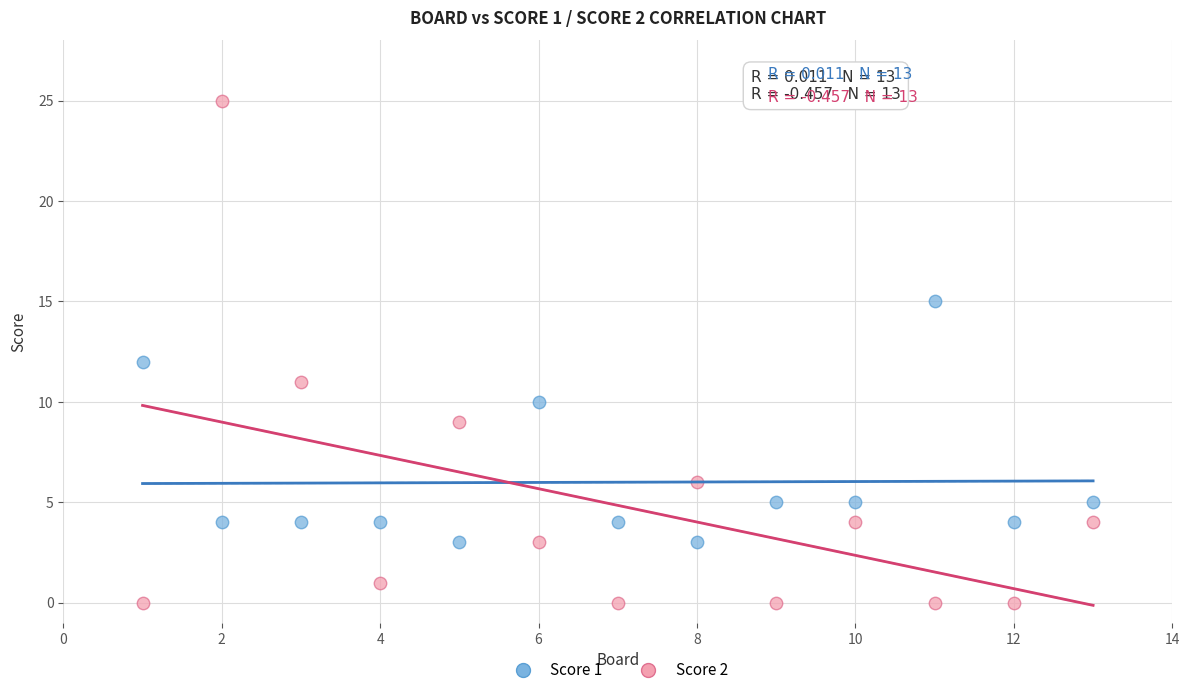

What are all the series names shown in the legend?

Score 1, Score 2